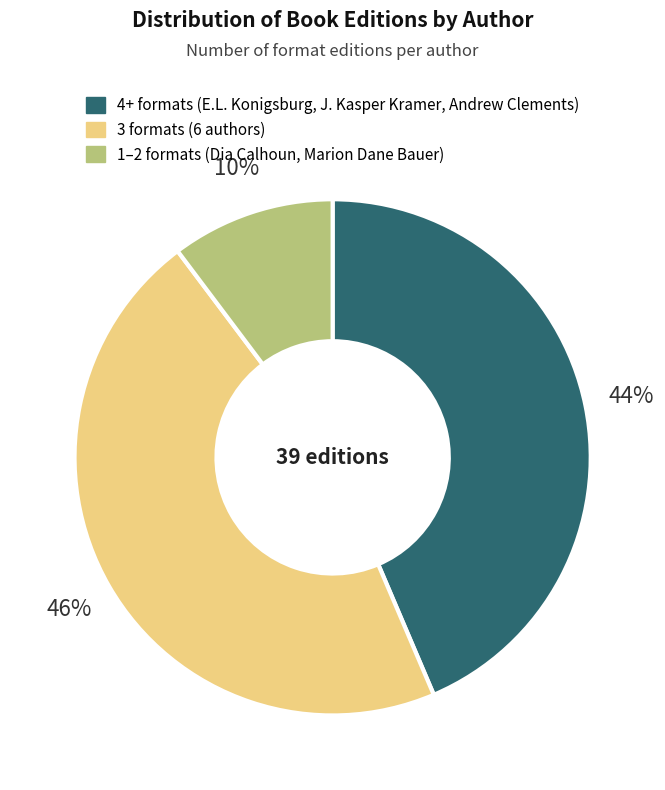

Does any single category account for the majority?

No